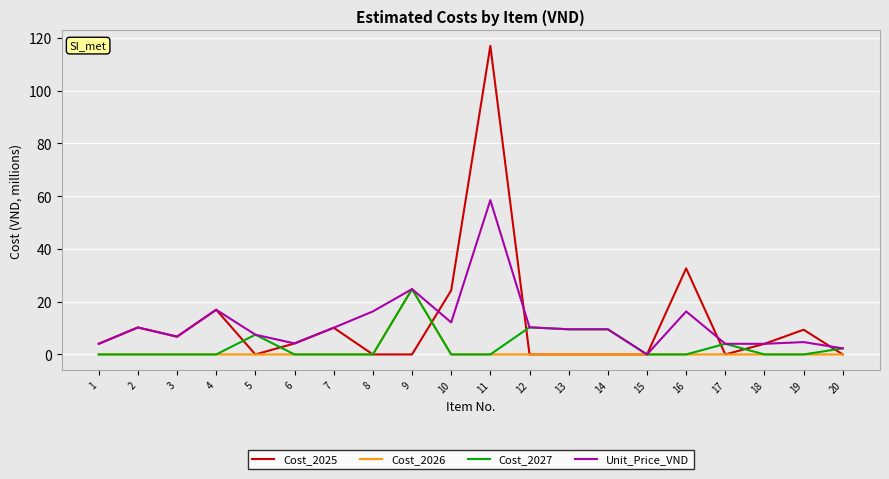

Is the value of Unit_Price_VND at 14 greater than the value of Cost_2025 at 14?

Yes